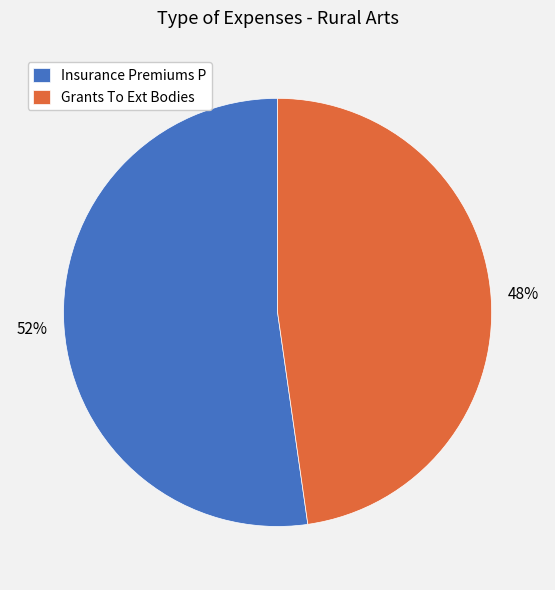

Is the sum of Insurance Premiums P and Grants To Ext Bodies greater than half?

Yes